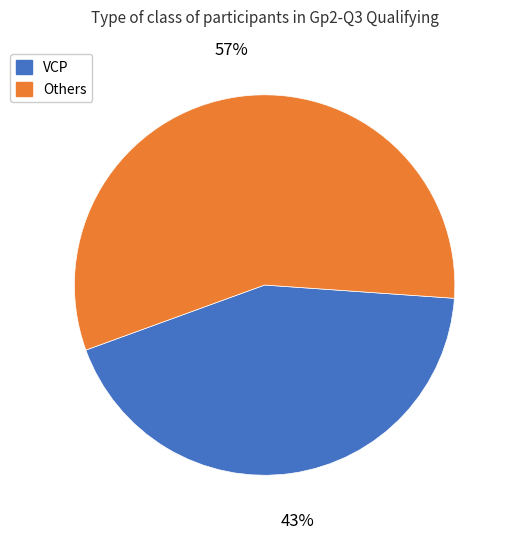

Does any single category account for the majority?

Yes